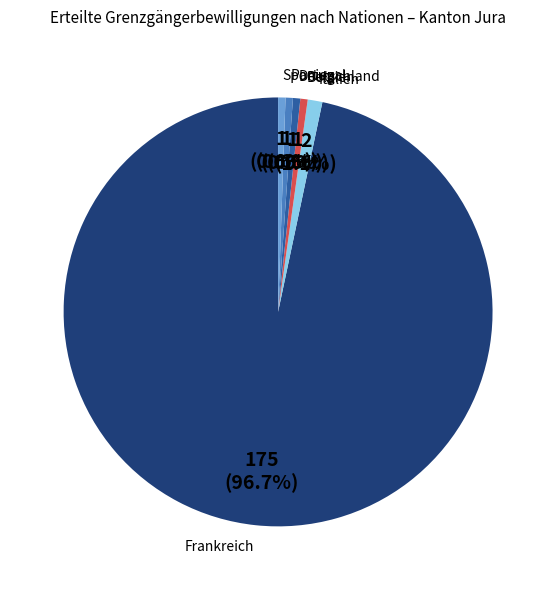

To the nearest percent, what is the difference between the Portugal and Frankreich slice percentages?

96%